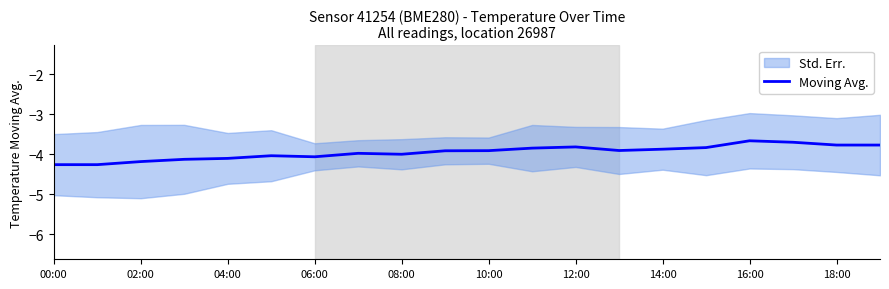

What is the maximum value for Moving Avg.?

-3.7